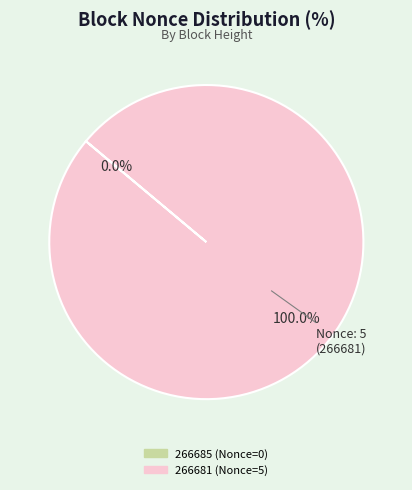

To the nearest percent, what is the difference between the largest and smallest slice percentages?

100%